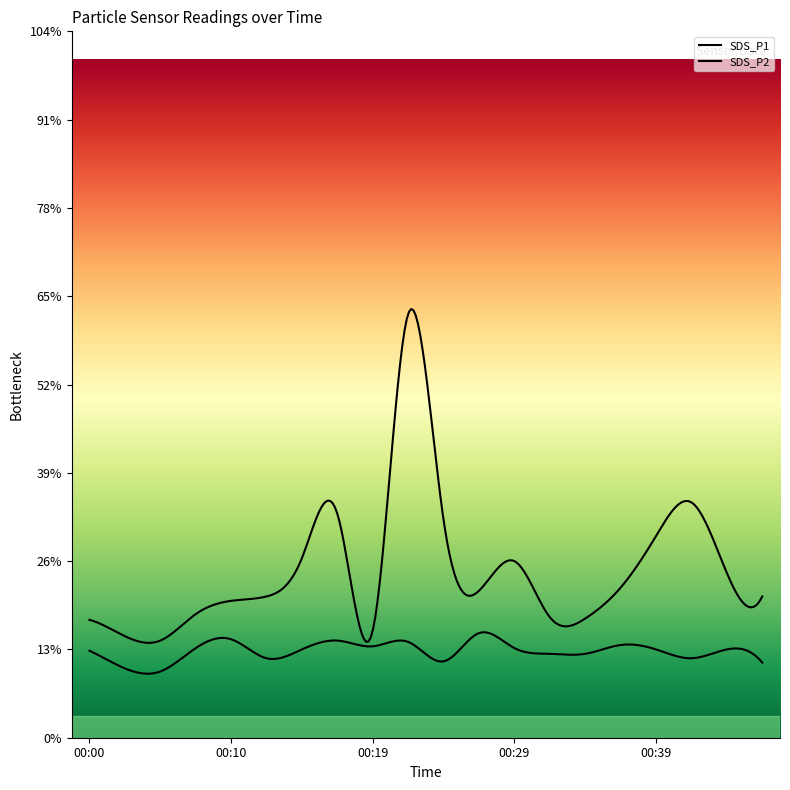

List the labels in order of SDS_P1 value, largest first.

00:22, 00:41, 00:17, 00:24, 00:39, 00:15, 00:29, 00:44, 00:37, 00:27, 00:12, 00:46, 00:10, 00:07, 00:32, 00:34, 00:00, 00:19, 00:02, 00:05